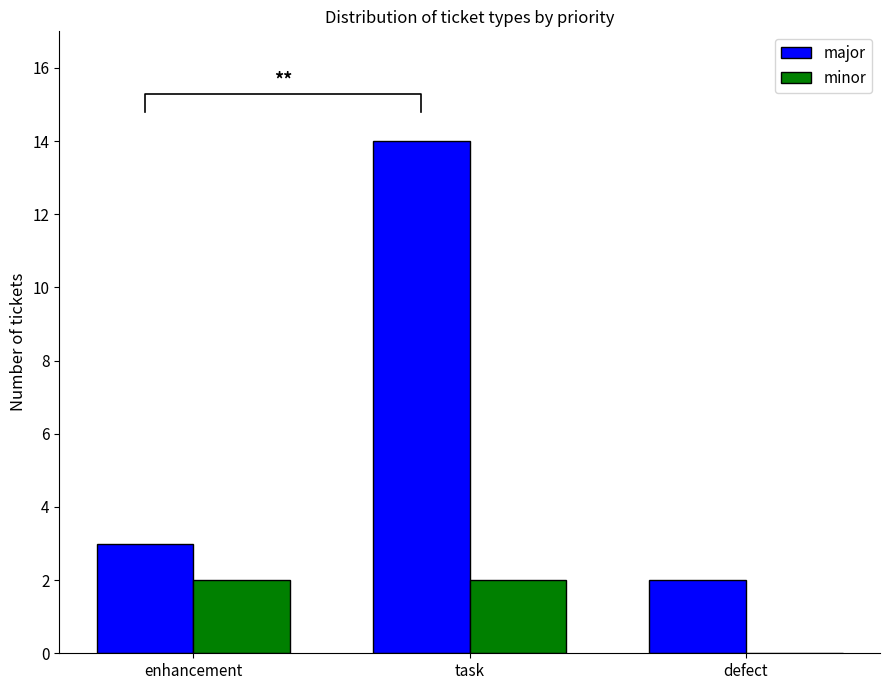

What is the difference between the maximum and minimum values in the major series?

12